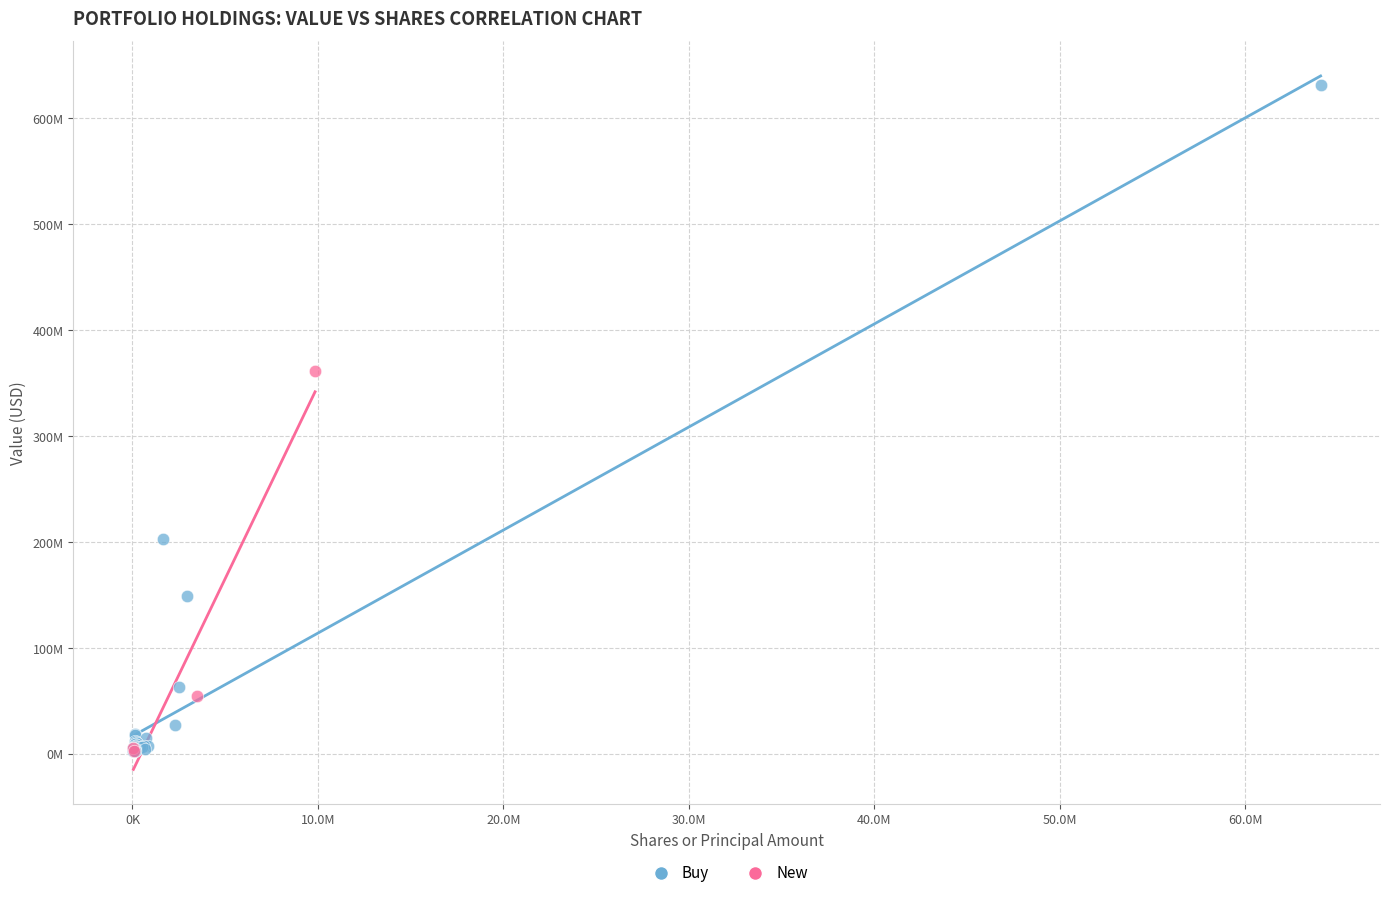

What are all the series names shown in the legend?

Buy, New